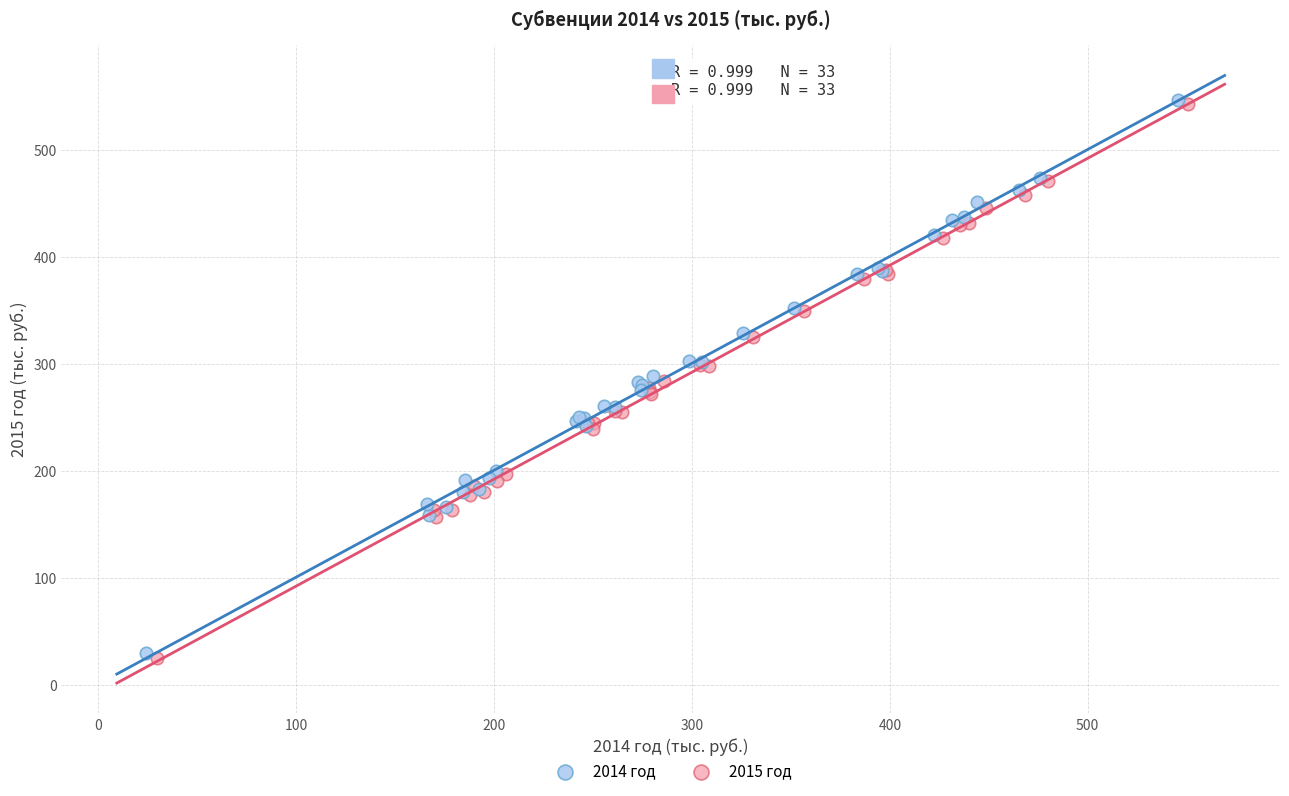

Which series has the widest spread of Y values?

2015 год